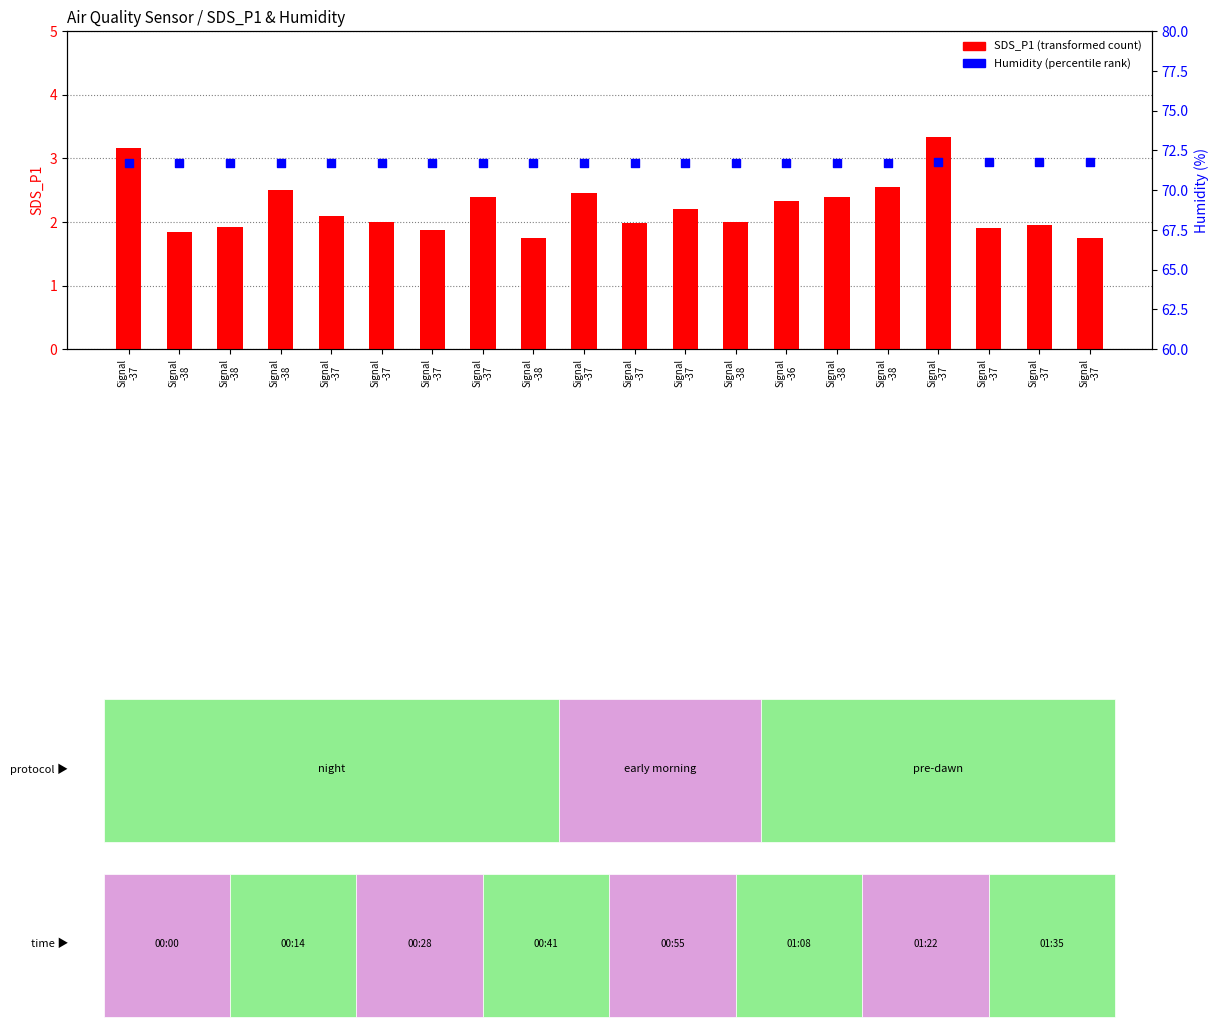

What is the total value across all series at Signal
-37?

74.9